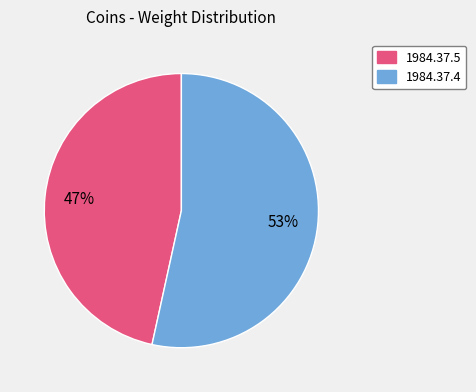

To the nearest percent, what portion does 1984.37.5 represent?

47%